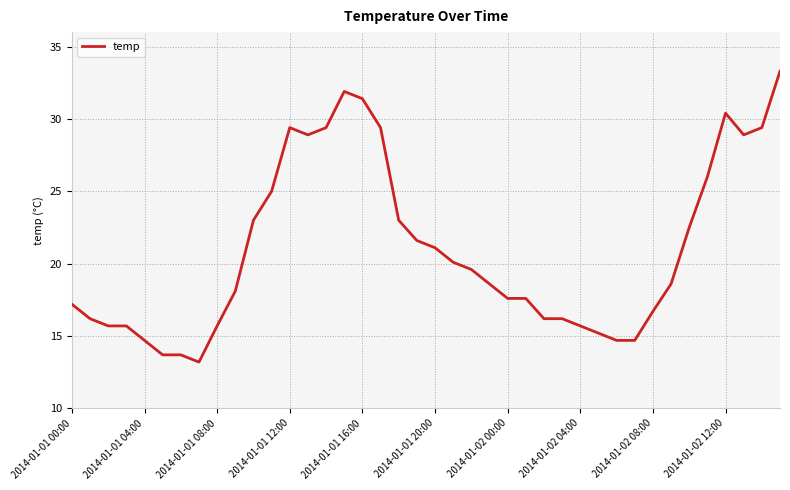

What is the minimum value shown in the chart?

13.2